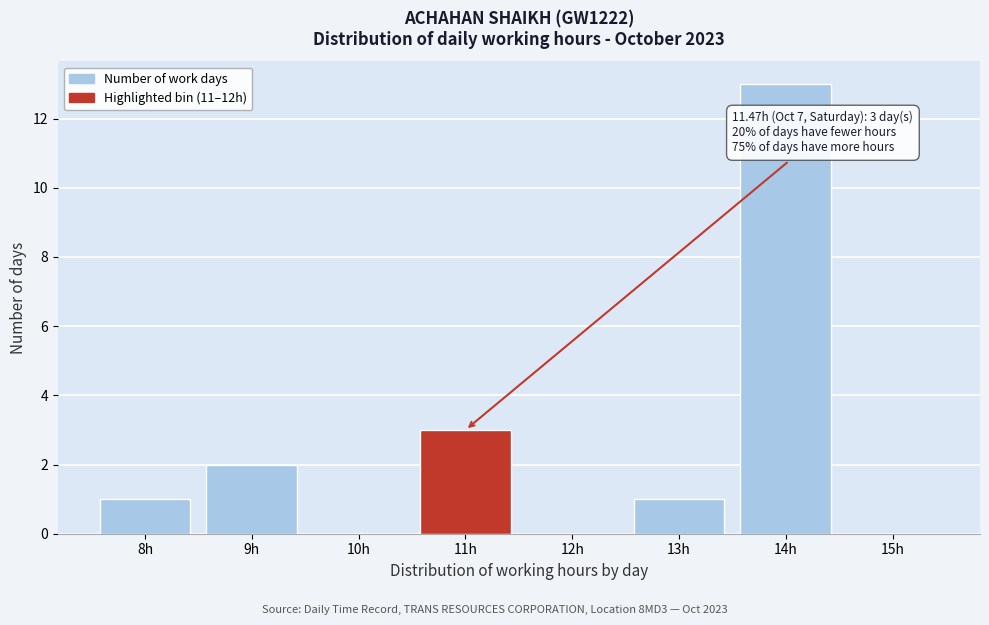

Reading left to right, transcribe all the data shown in this chart.

8h=1	9h=2	10h=0	11h=3	12h=0	13h=1	14h=13	15h=0